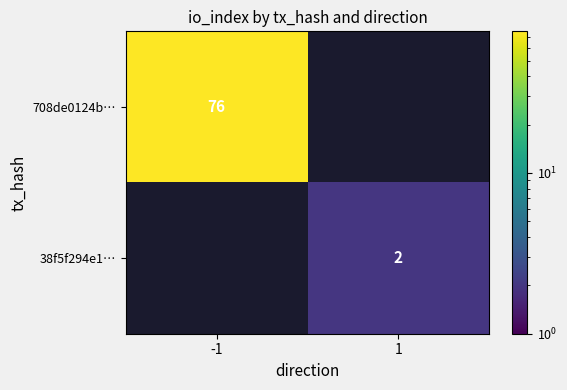

The value of 38f5f294e1… at 1 is 2. True or false?

True